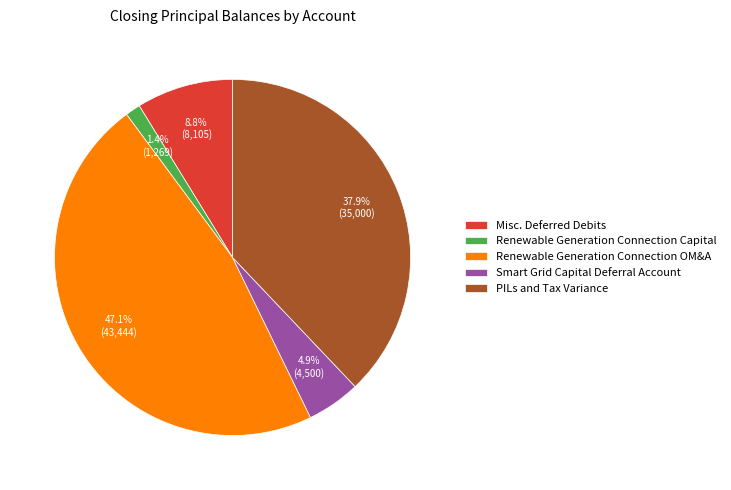

Rank the categories by value from lowest to highest.

Renewable Generation Connection Capital, Smart Grid Capital Deferral Account, Misc. Deferred Debits, PILs and Tax Variance, Renewable Generation Connection OM&A